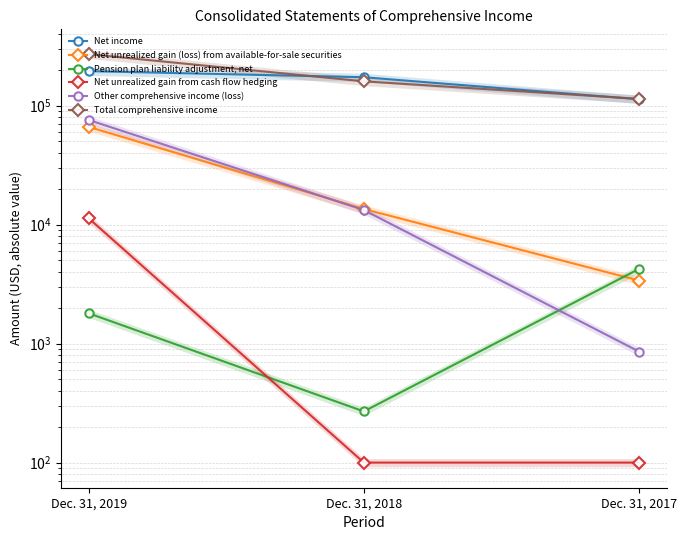

At how many categories does at least one series exceed 105497?

3